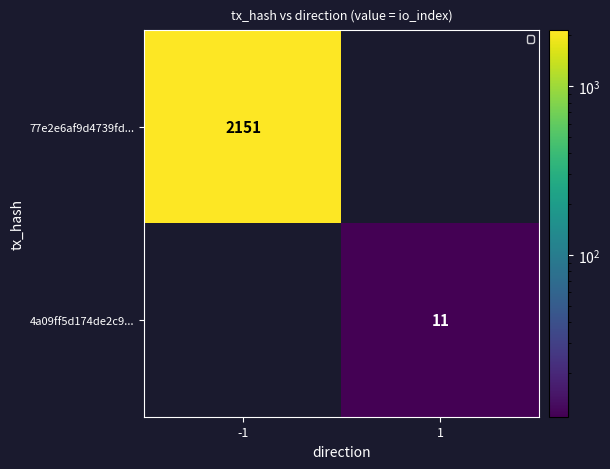

Is it true that 4a09ff5d174de2c9... equals 11 at 1?

True